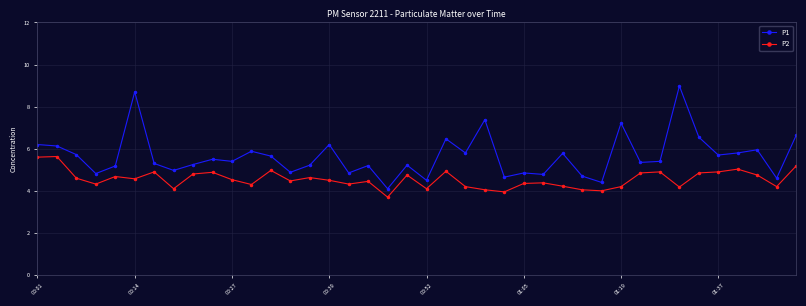

Rank the series by their maximum value, from highest to lowest.

P1, P2